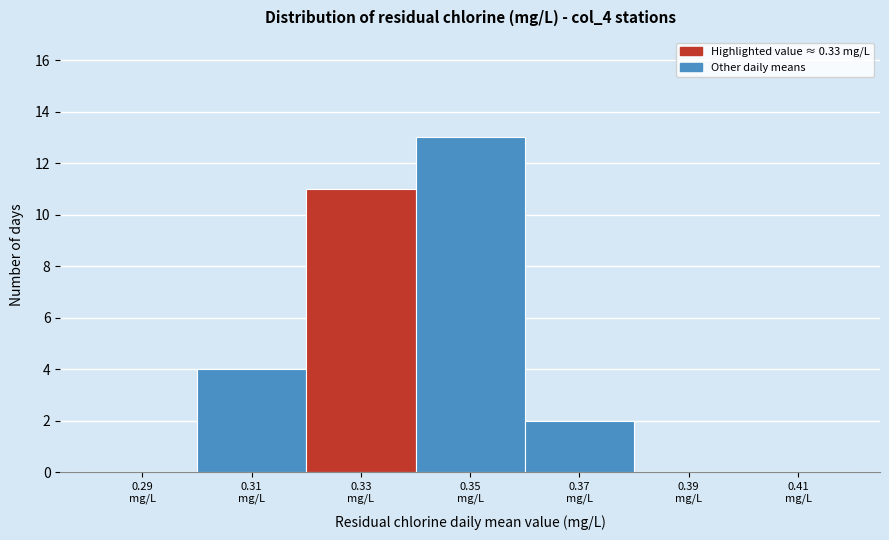

Reading left to right, transcribe this chart: for each bar, give the range it covers on the x-axis and its height. The values are not printed on the chart, so give them approximately, as read against the axis.

0.28 to 0.30: 0
0.30 to 0.32: 4
0.32 to 0.34: 11
0.34 to 0.36: 13
0.36 to 0.38: 2
0.38 to 0.40: 0
0.40 to 0.42: 0